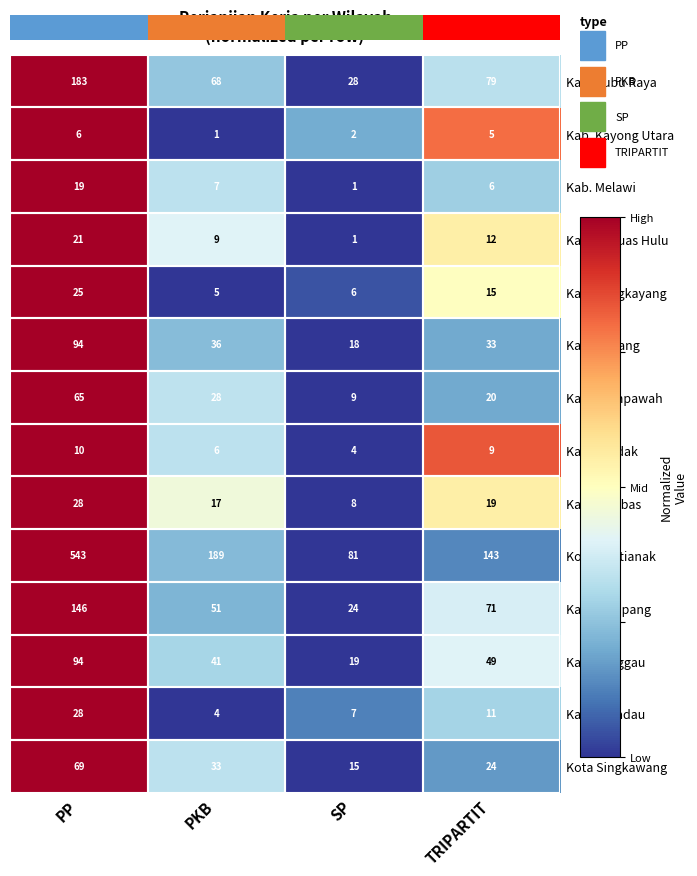

At which category is the sum across all series the highest?

PP